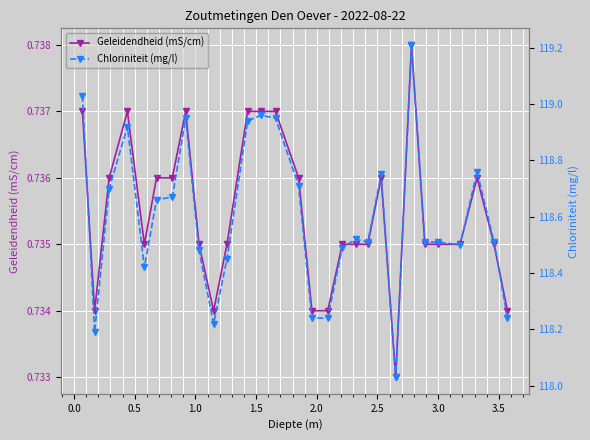

Reading left to right, list all the values displayed in this chart.

Geleidendheid (mS/cm): 0.7	0.7	0.7	0.7	0.7	0.7	0.7	0.7	0.7	0.7	0.7	0.7	0.7	0.7	0.7	0.7	0.7	0.7	0.7	0.7	0.7	0.7	0.7	0.7	0.7	0.7	0.7	0.7	0.7
Chloriniteit (mg/l): 119.0	118.2	118.7	118.9	118.4	118.7	118.7	119.0	118.5	118.2	118.5	118.9	119.0	119.0	118.7	118.2	118.2	118.5	118.5	118.5	118.8	118.0	119.2	118.5	118.5	118.5	118.8	118.5	118.2